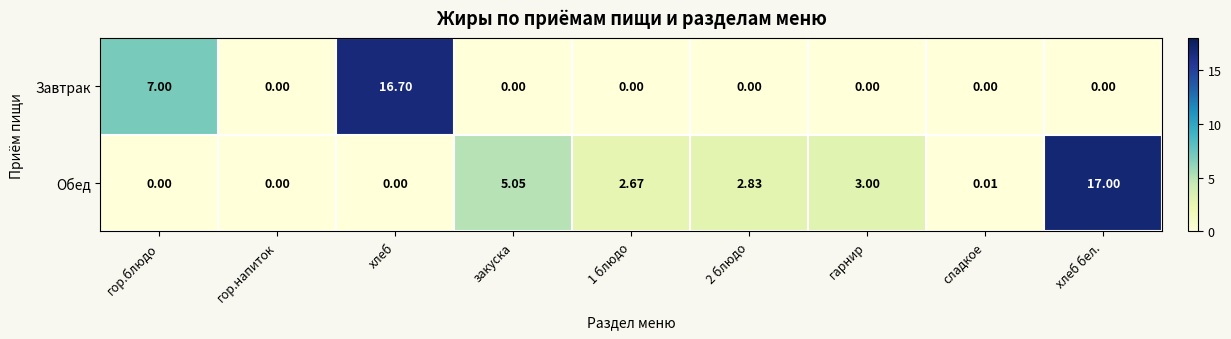

List the series in order of their peak value, highest first.

Обед, Завтрак